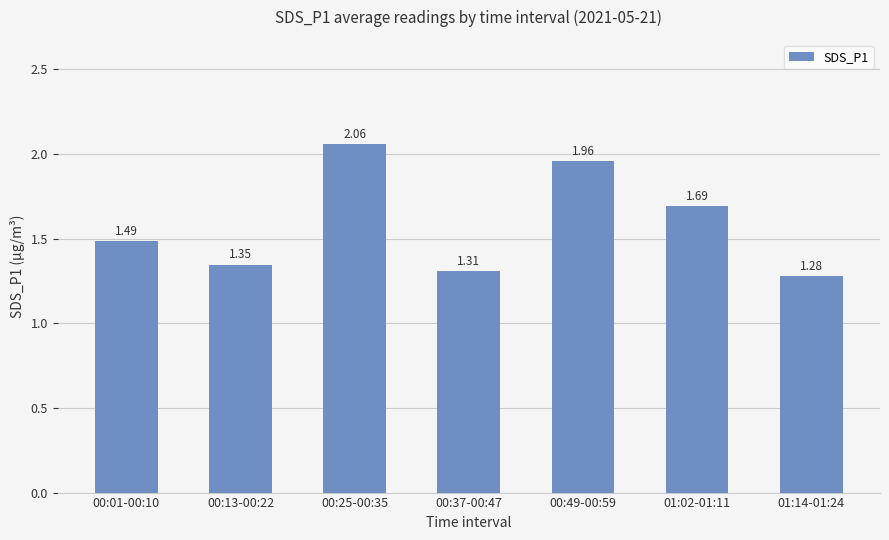

Is it true that the value at 01:14-01:24 is 0.6?

False